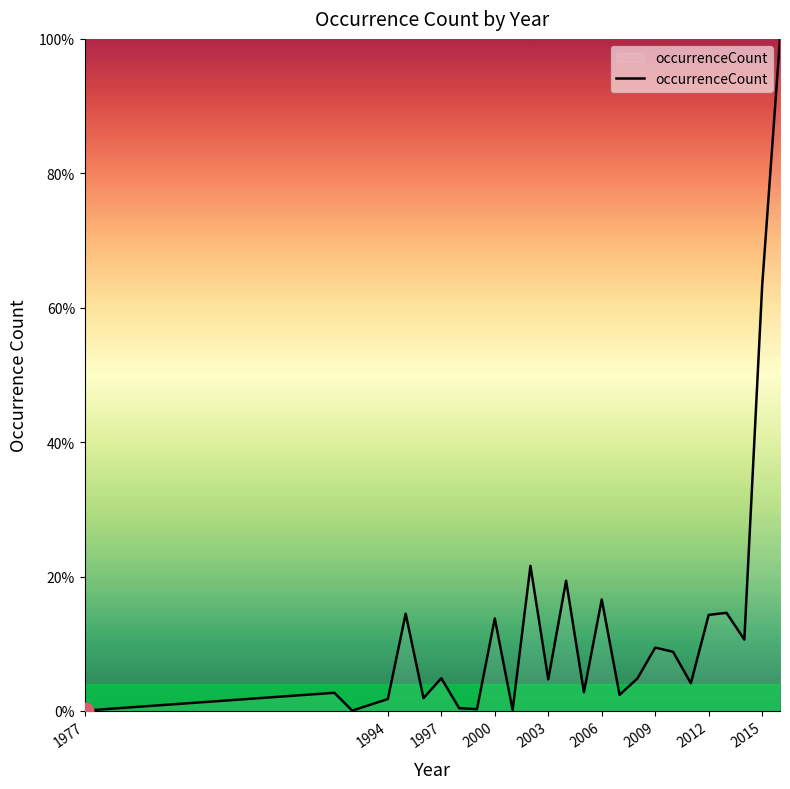

What is the difference between the maximum and minimum values?

100.0